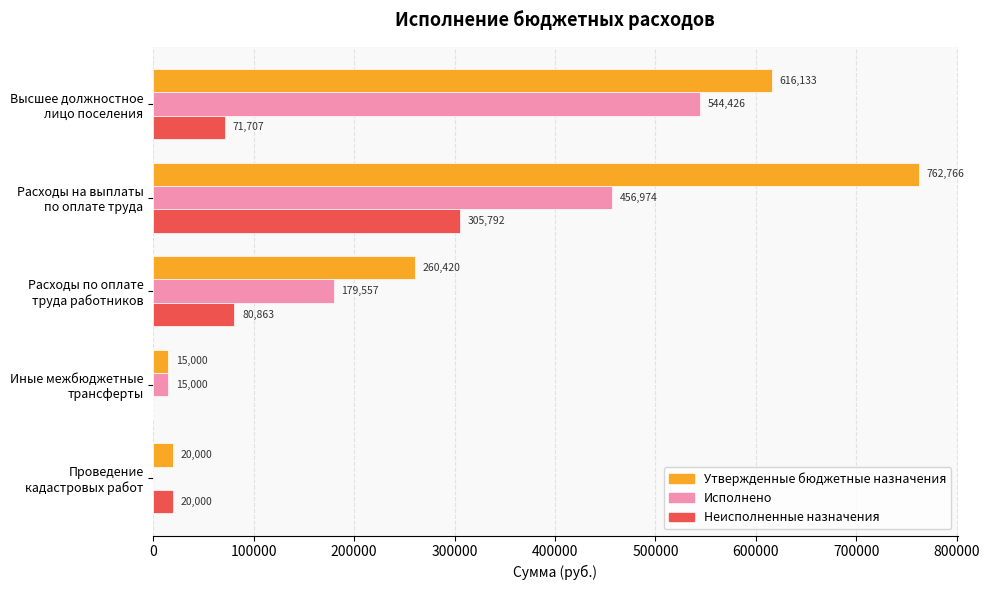

What is the greatest value displayed?

762766.0